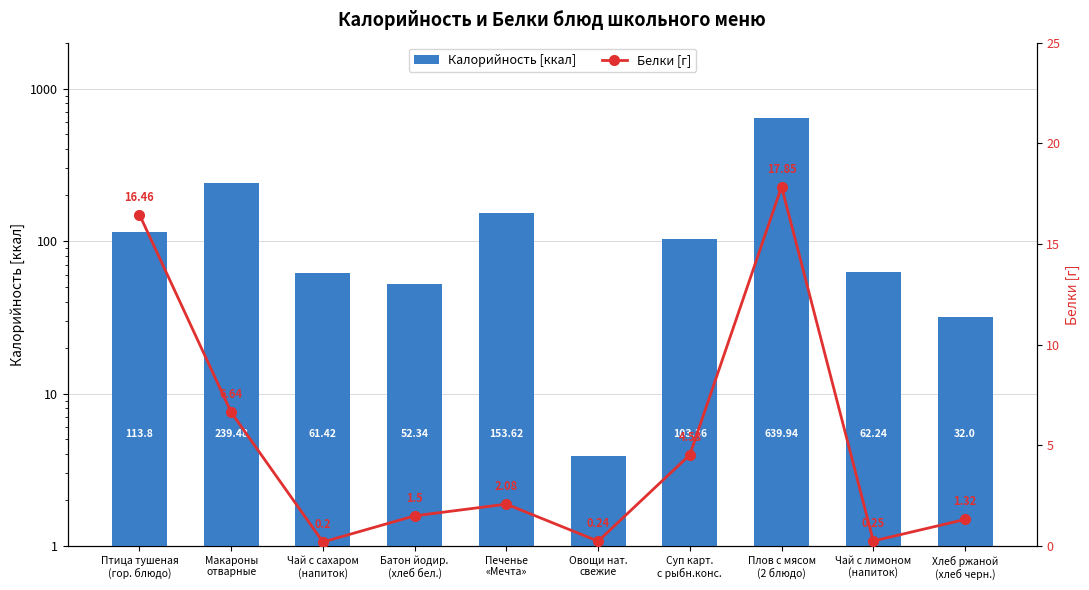

What is the label of the 3rd bar from the right?

Плов с мясом
(2 блюдо)